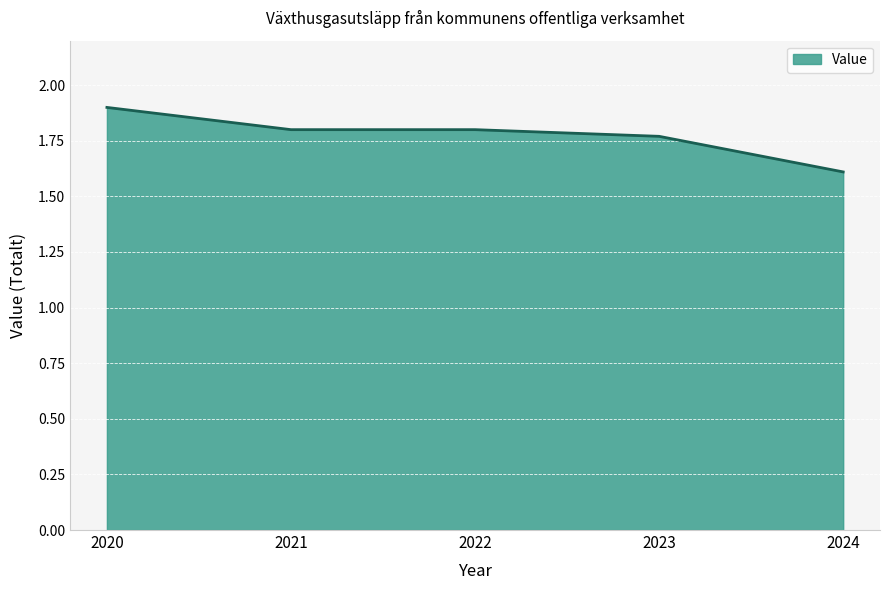

At which category does the chart reach its minimum across all series?

2024